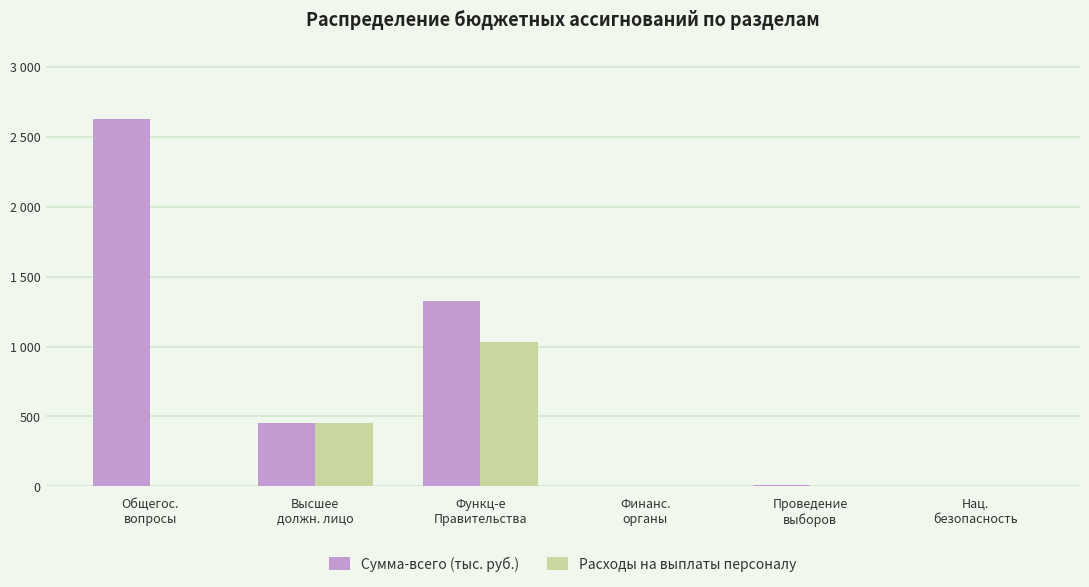

Is it true that Расходы на выплаты персоналу equals -317.1 at Нац.
безопасность?

False